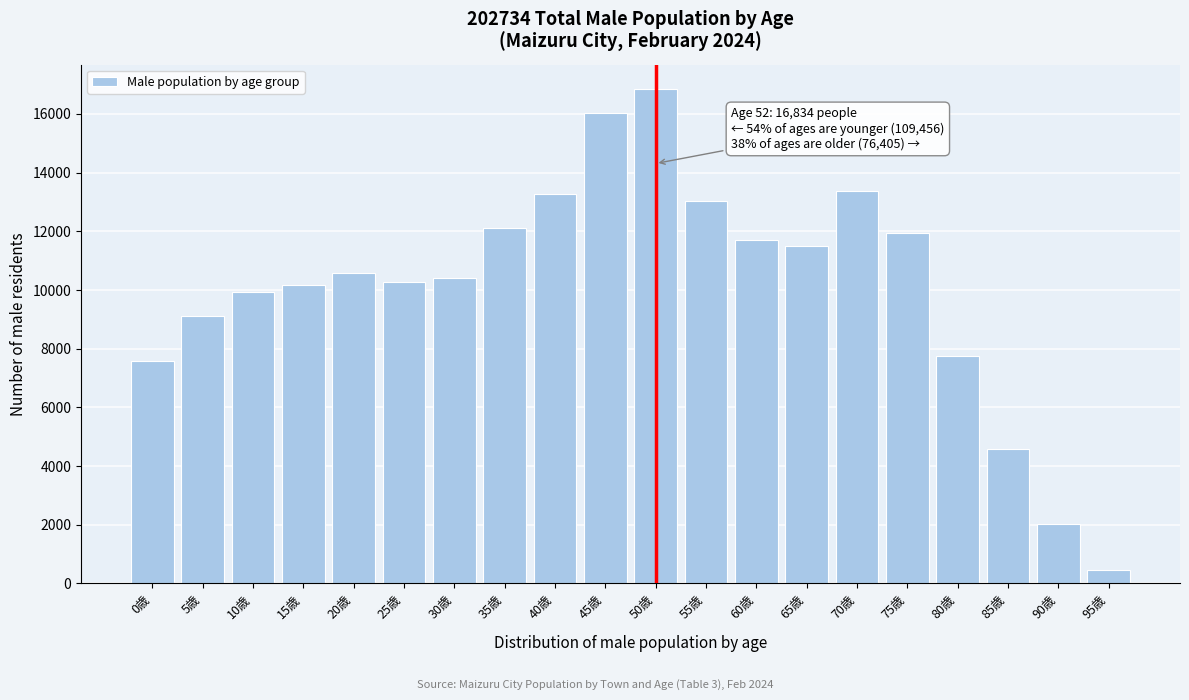

Reading left to right, extract all data points from this chart.

0歳=7568	5歳=9127	10歳=9938	15歳=10181	20歳=10571	25歳=10256	30歳=10402	35歳=12123	40歳=13262	45歳=16028	50歳=16834	55歳=13035	60歳=11716	65歳=11503	70歳=13372	75歳=11949	80歳=7756	85歳=4584	90歳=2030	95歳=460